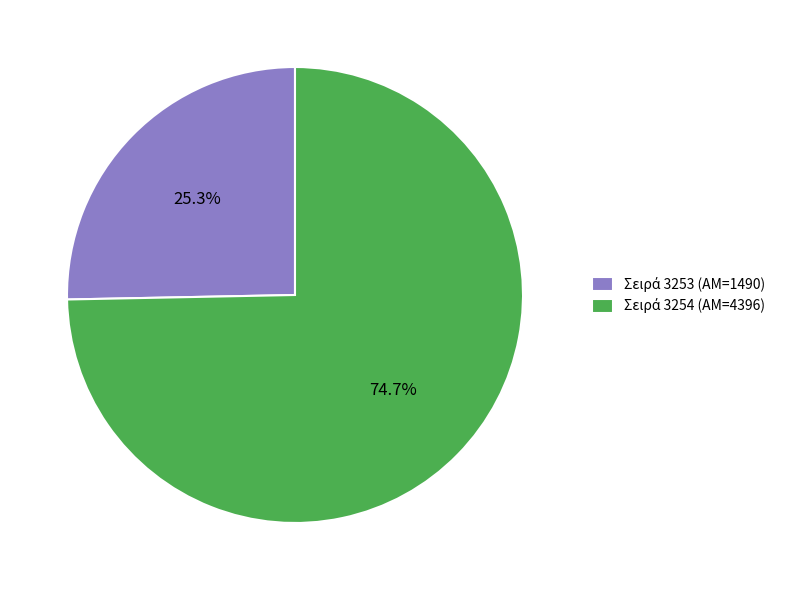

Is there any slice that represents more than half of the pie?

Yes